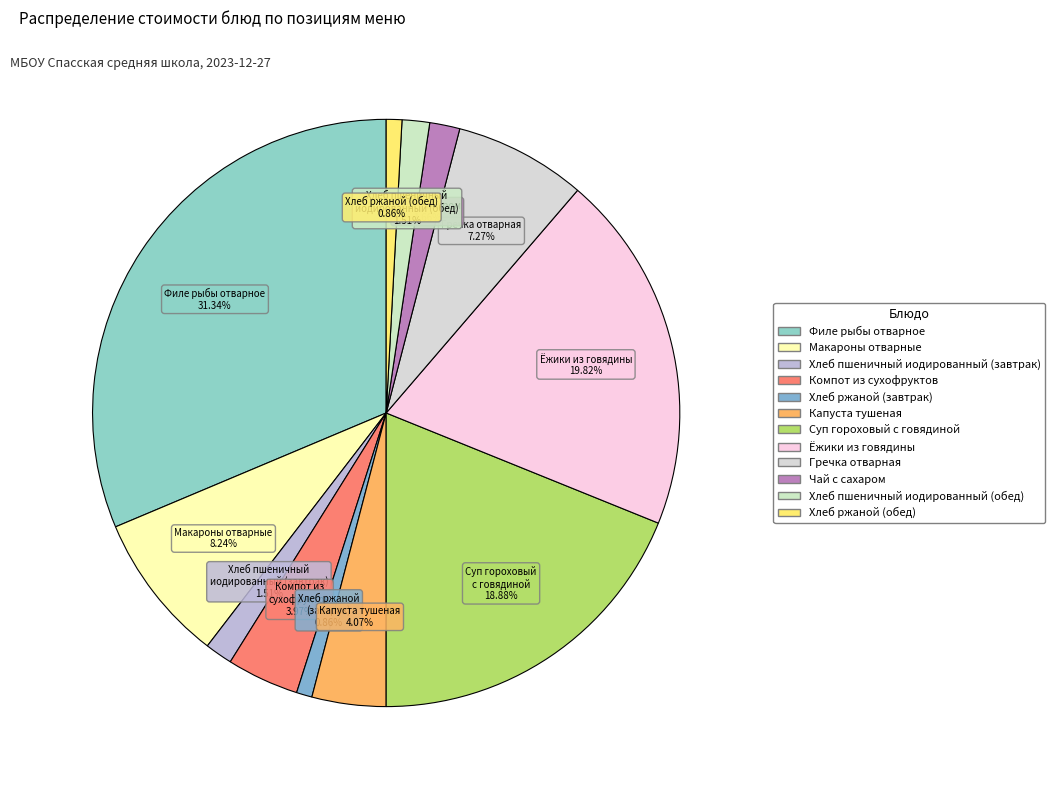

The Хлеб ржаной (обед) slice represents 1% of the pie. True or false?

True